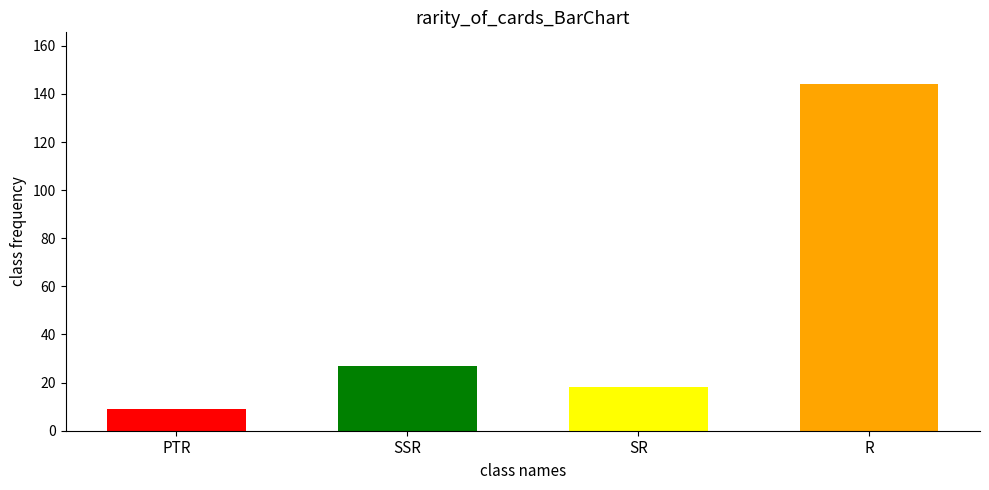

What is the sum of the values at PTR and R?

153